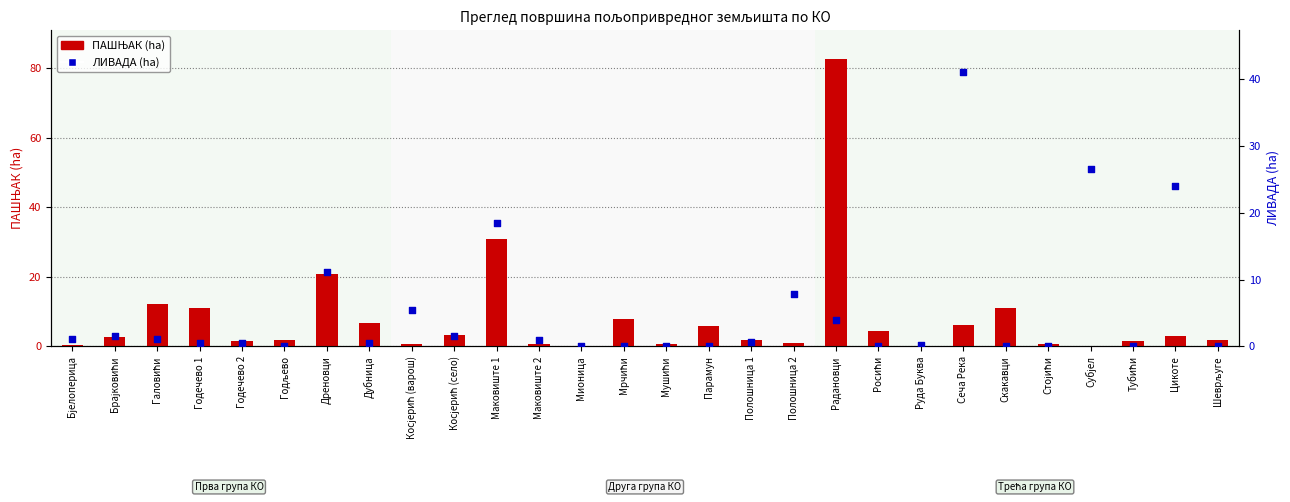

Is the value of ЛИВАДА at Цикоте greater than the value of ПАШЊАК at Росићи?

Yes